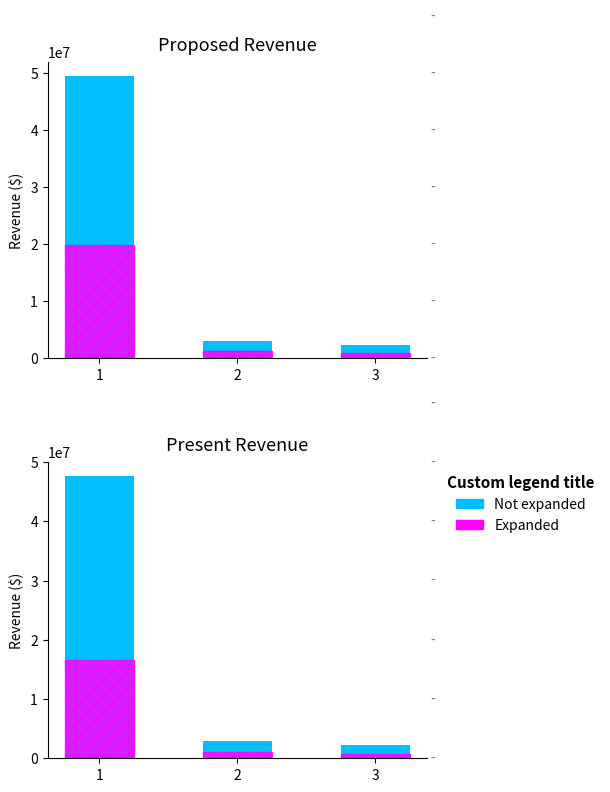

Which category has the lowest value across all series?

3